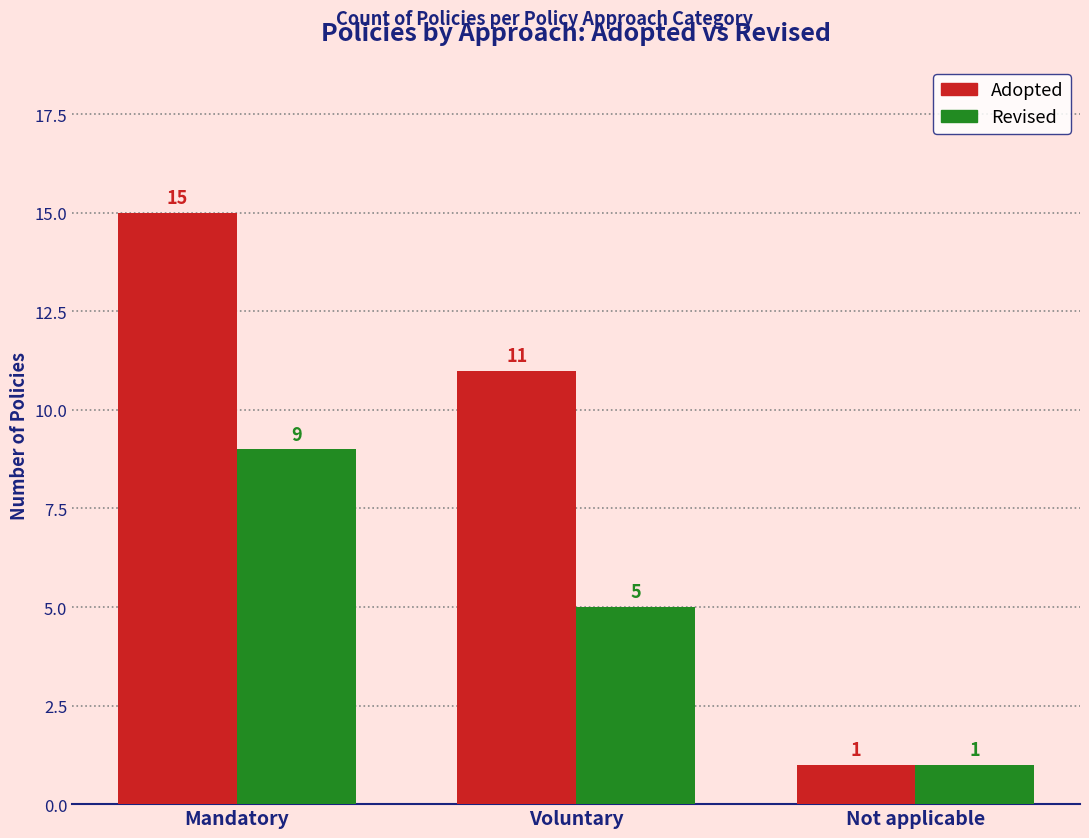

True or false: Adopted has a value of 2 at Voluntary.

False